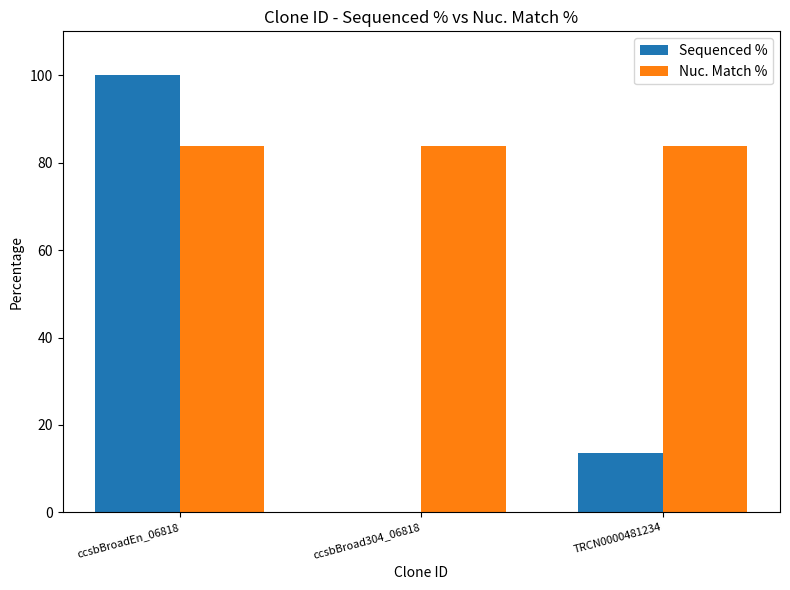

What is the total value across all series at TRCN0000481234?

97.3